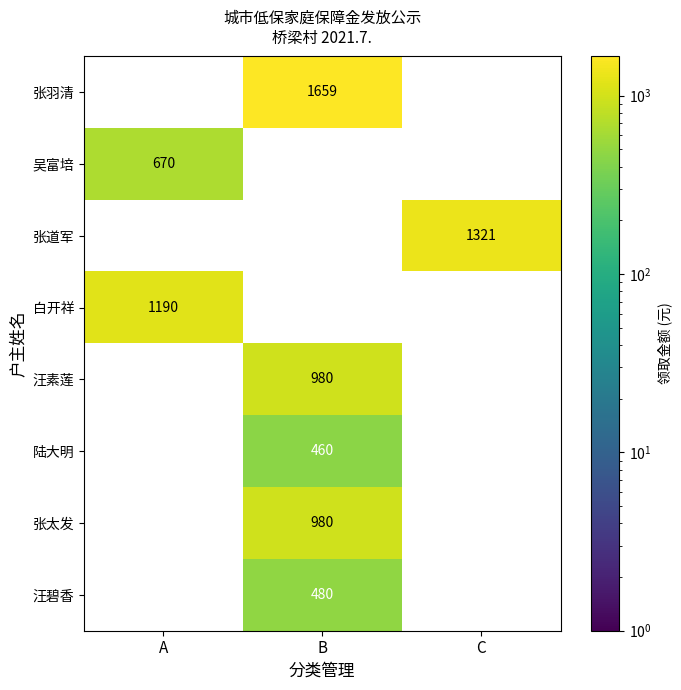

Which series has the largest range (max minus min)?

张羽清